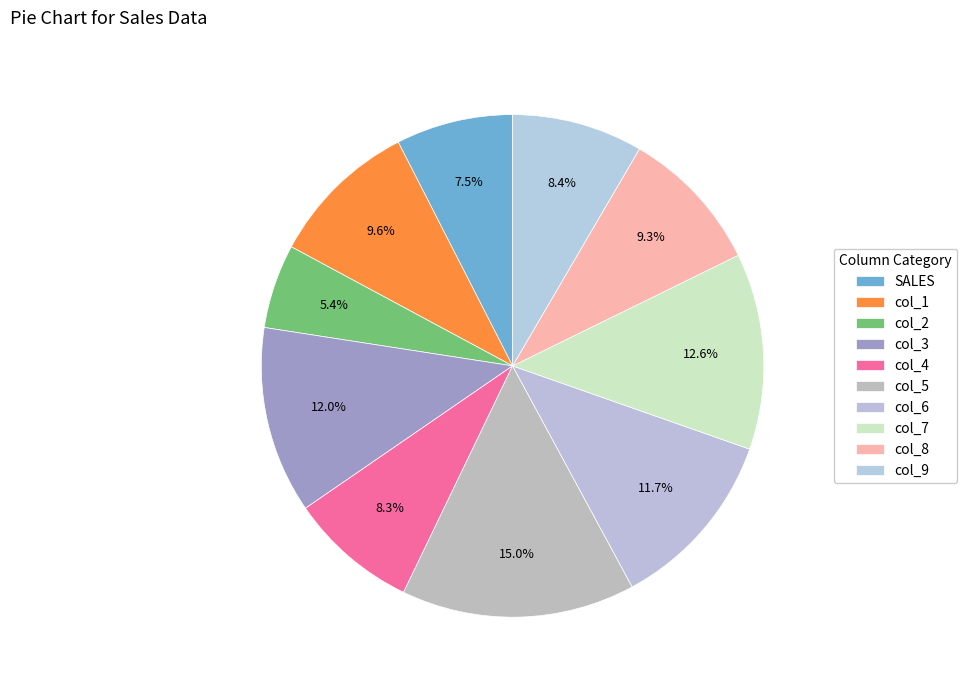

To the nearest percent, what portion does col_7 represent?

13%